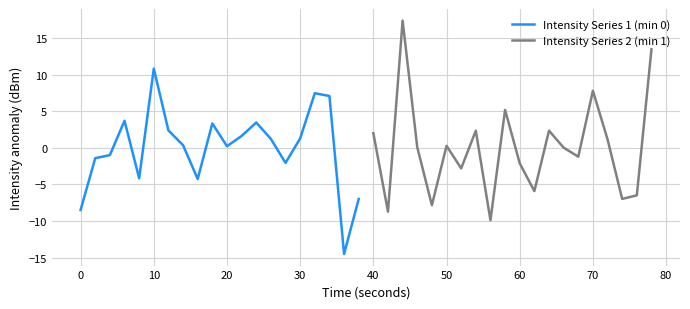

How many data points in Intensity Series 2 (min 1) are less than 0?

9